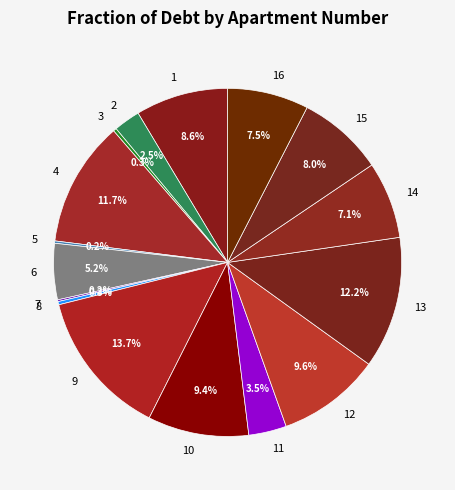

Between 2 and 1, which is larger?

1